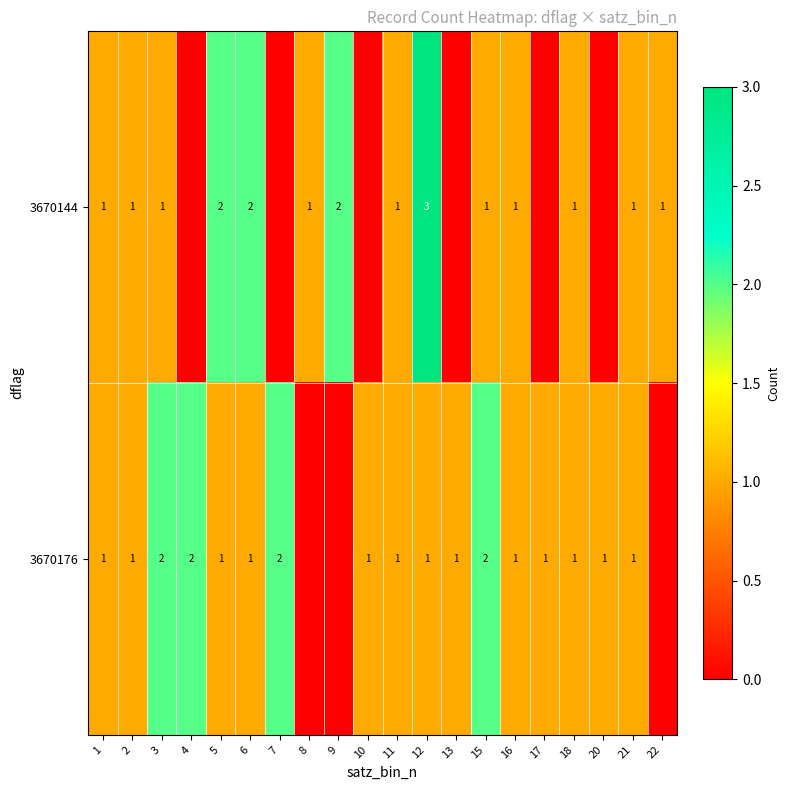

What is the sum of the 3670144 values at 12 and 6?

5